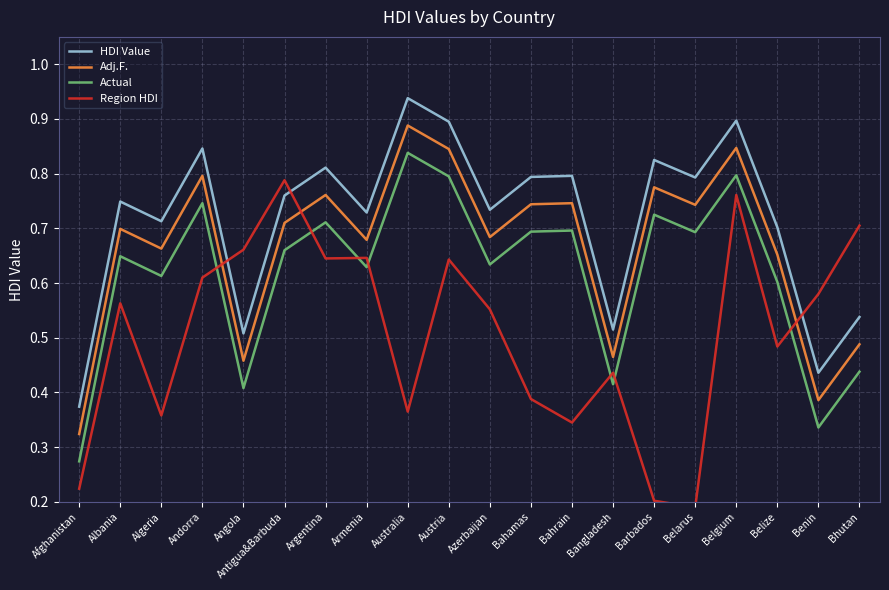

At which category is the sum across all series the highest?

Belgium